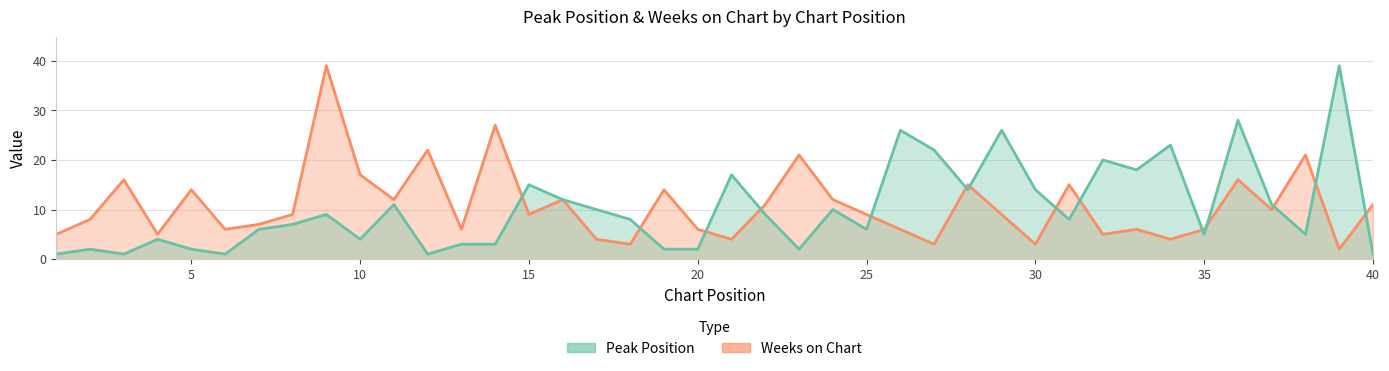

At how many categories does at least one series exceed 21?

9